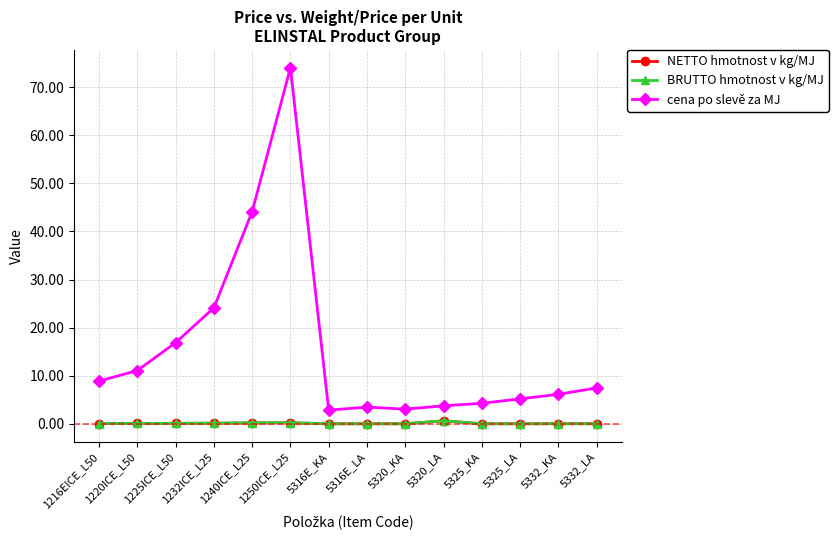

What are all the series names shown in the legend?

NETTO hmotnost v kg/MJ, BRUTTO hmotnost v kg/MJ, cena po slevě za MJ